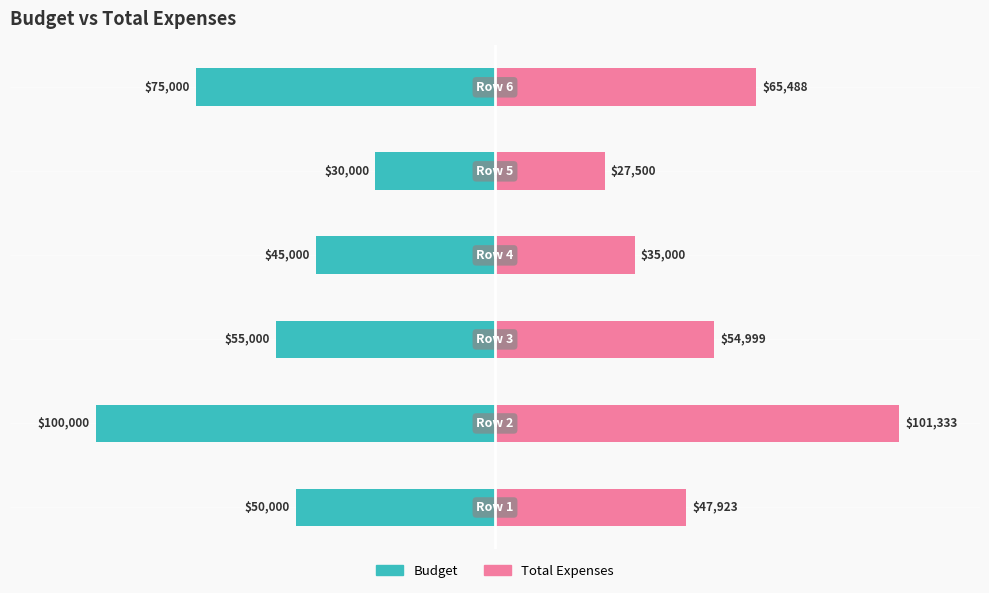

What are all the series names shown in the legend?

Budget, Total Expenses